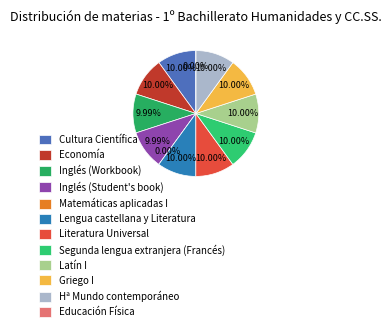

How many segments does this pie chart have?

12